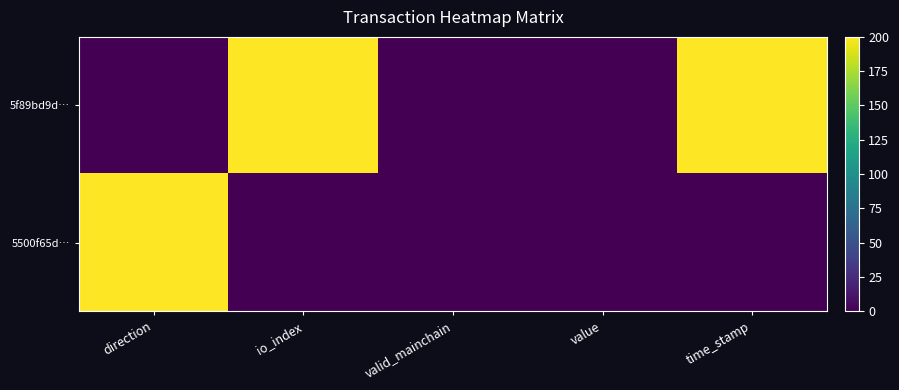

Between time_stamp and valid_mainchain, which is larger?

time_stamp